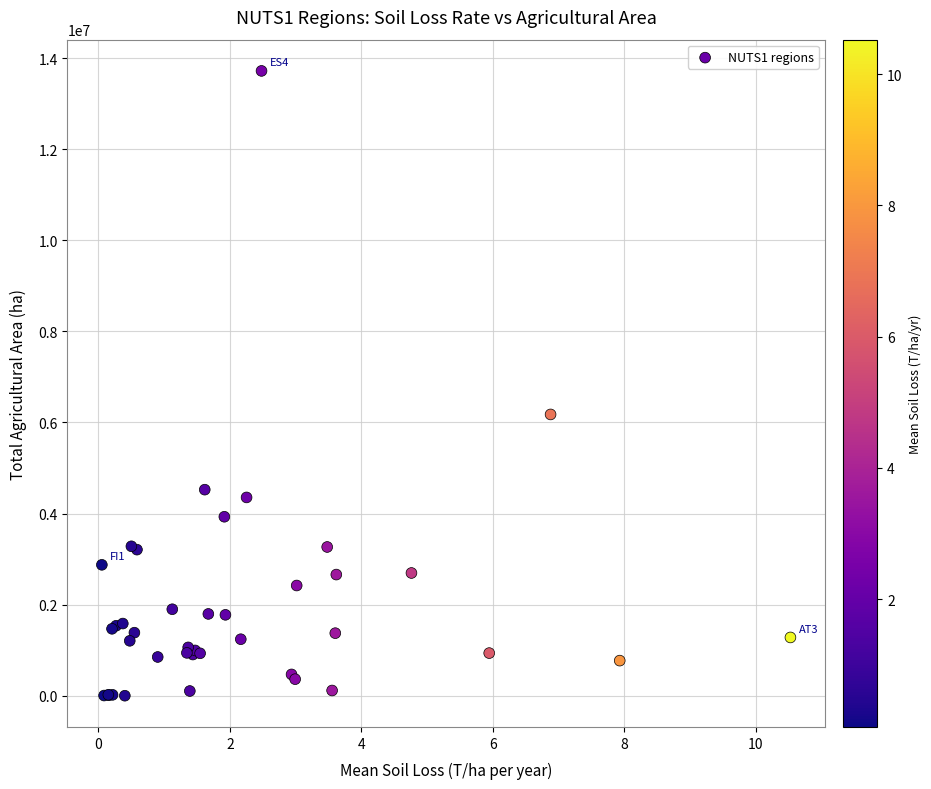

What Y value in the scatter plot is closest to 6860047?

6176438